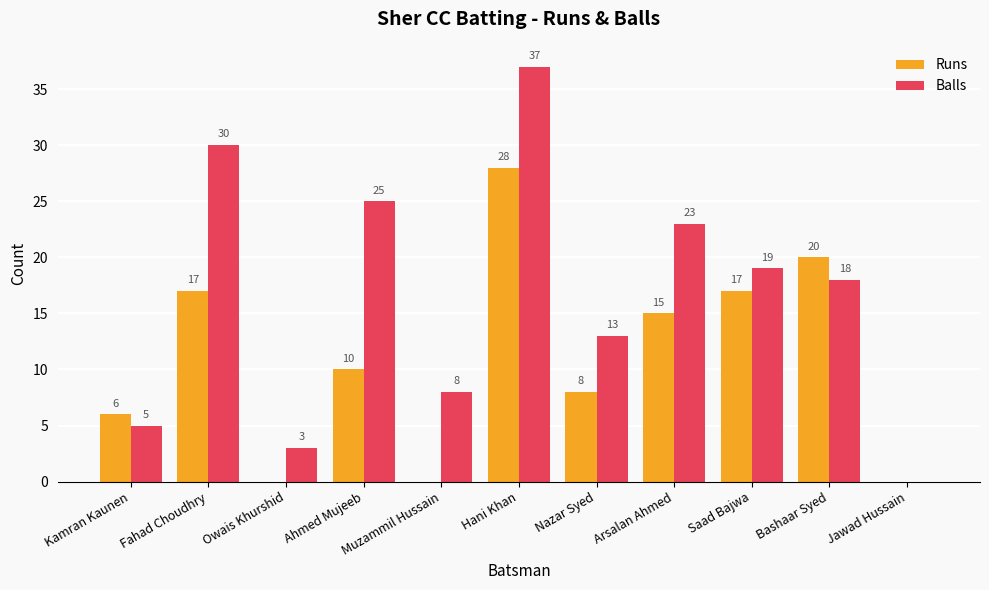

What is the sum of all Balls values?

181